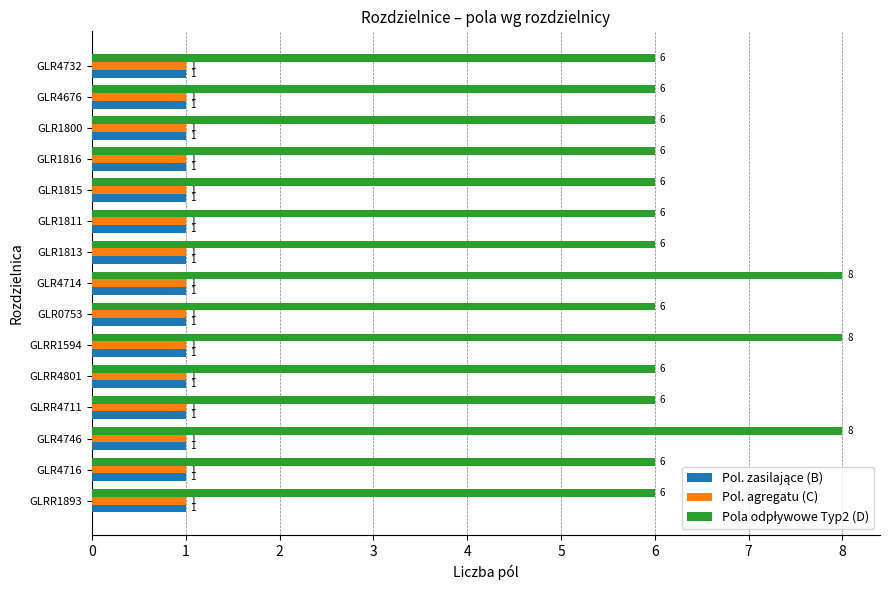

How many categories are shown in the chart?

15